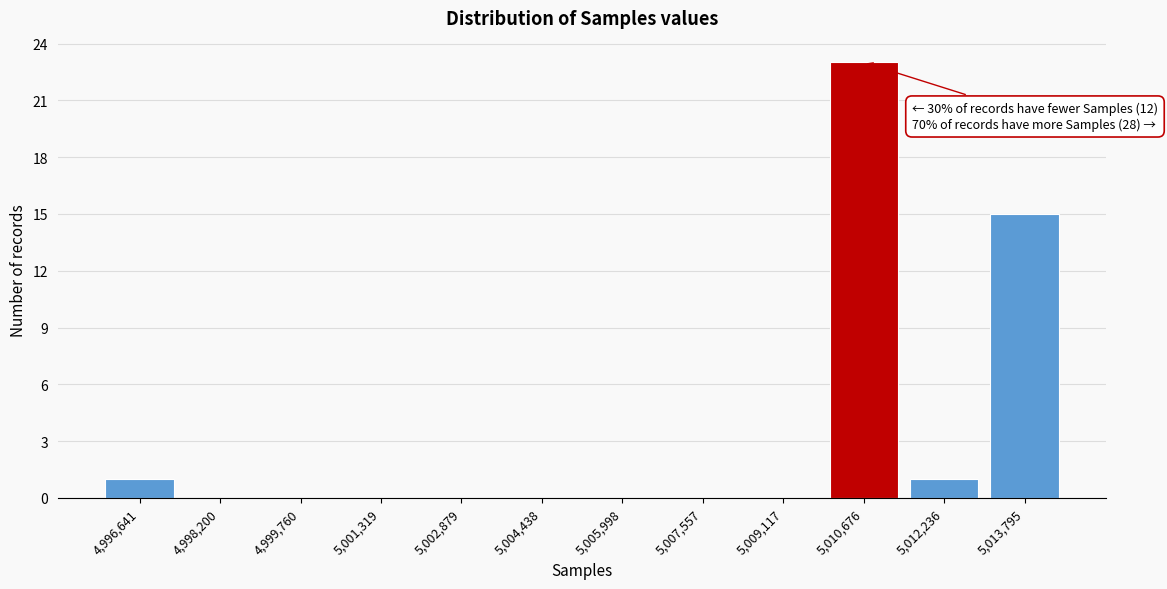

Reading left to right, transcribe all the data shown in this chart.

4,996,641=1	4,998,200=0	4,999,760=0	5,001,319=0	5,002,879=0	5,004,438=0	5,005,998=0	5,007,557=0	5,009,117=0	5,010,676=23	5,012,236=1	5,013,795=15